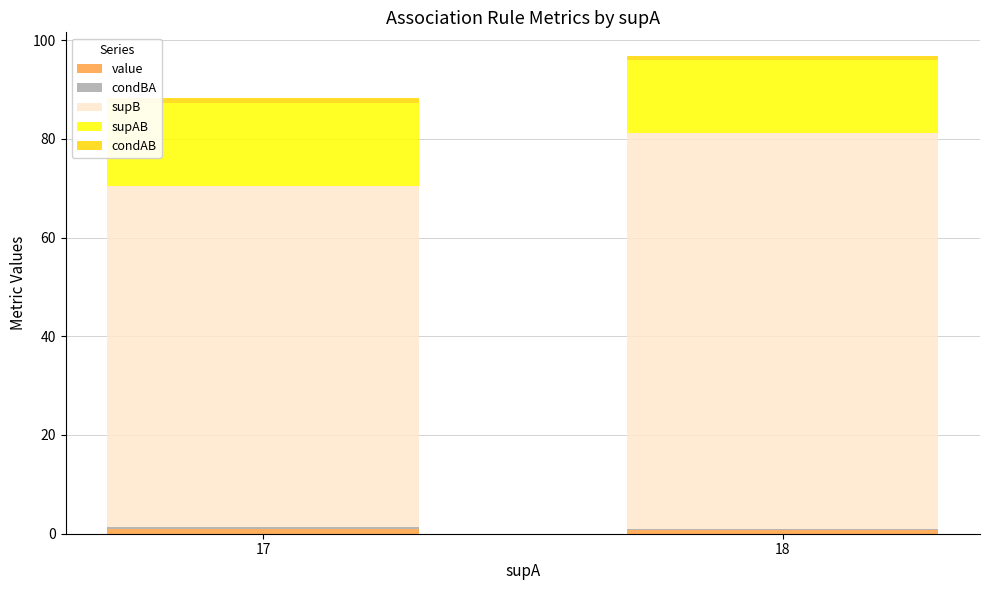

Does the chart contain stacked bars?

Yes